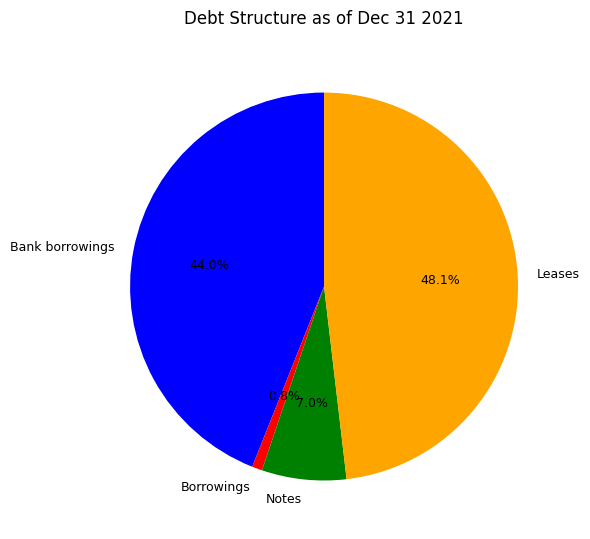

Rank the categories by value from highest to lowest.

Leases, Bank borrowings, Notes, Borrowings